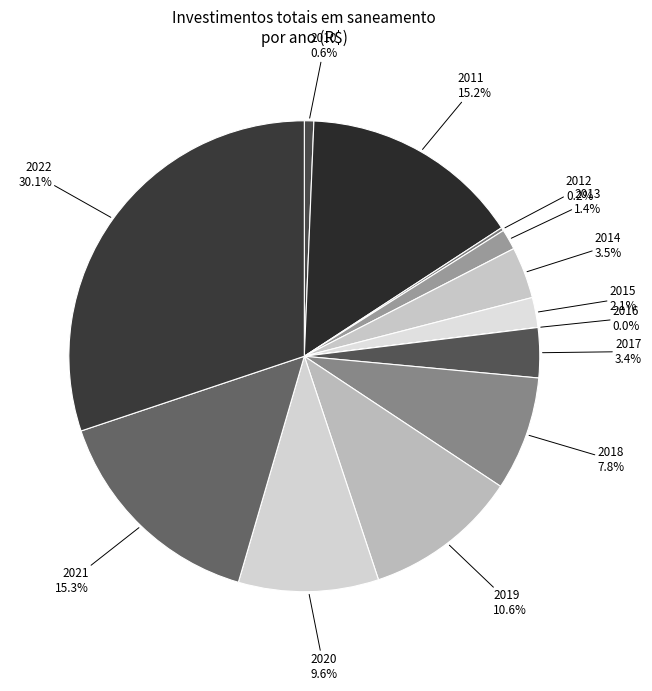

Which category has the biggest portion of the pie?

2022